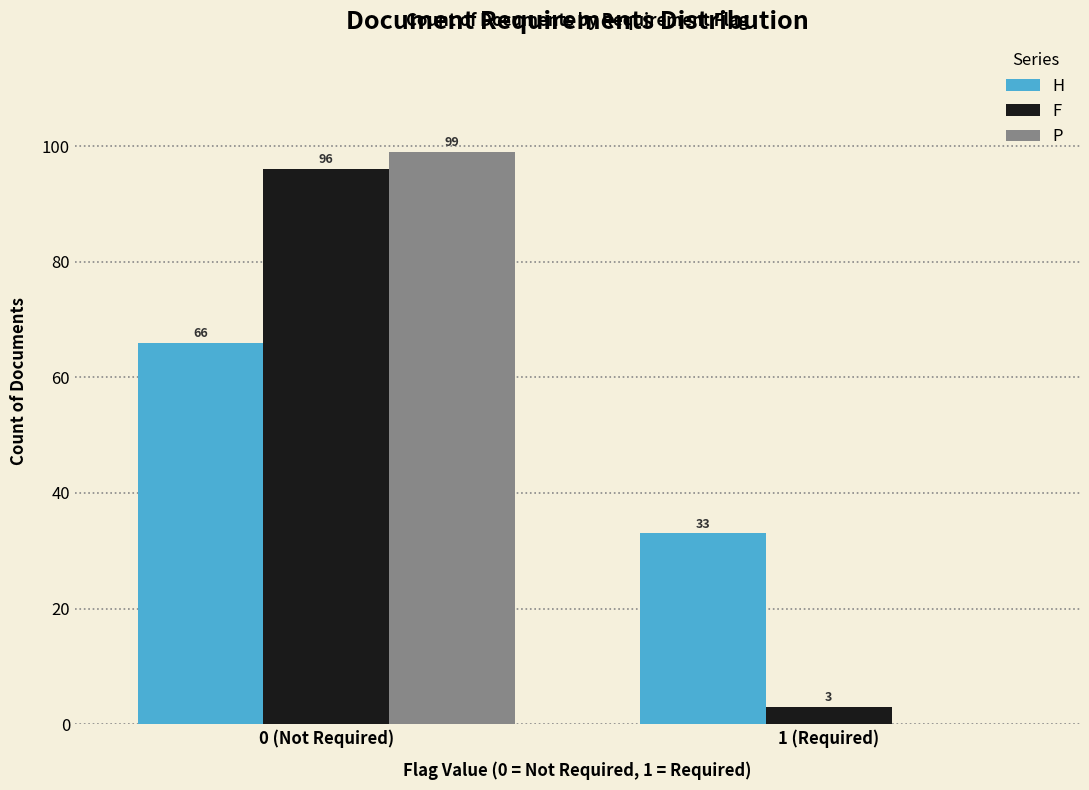

Reading left to right, what are all the values shown in this chart?

H: 0 (Not Required)=66	1 (Required)=33
F: 0 (Not Required)=96	1 (Required)=3
P: 0 (Not Required)=99	1 (Required)=0